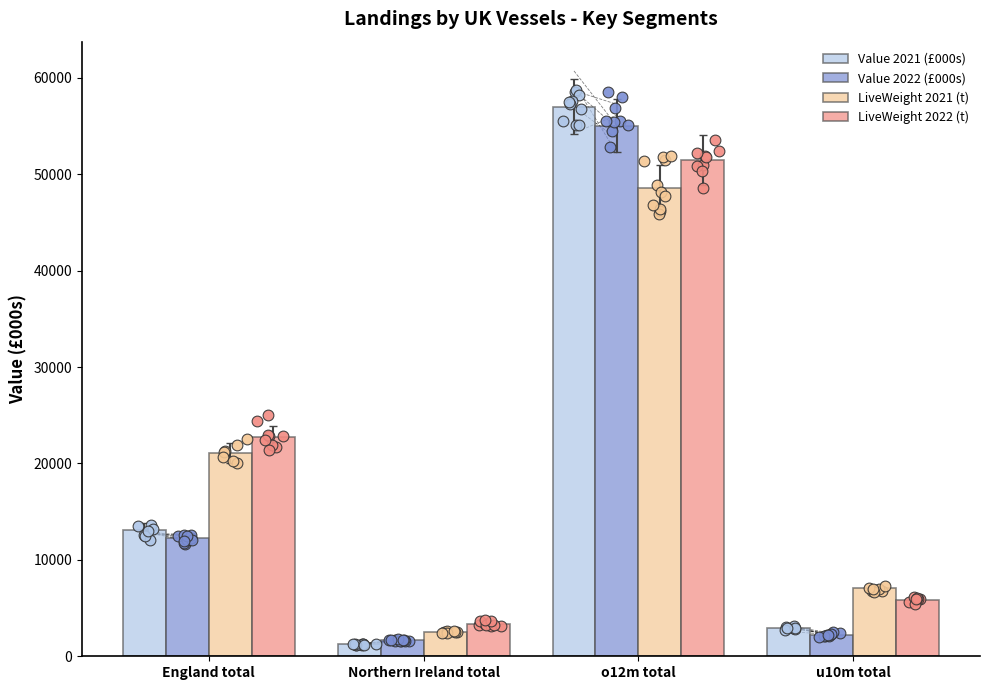

Which series reaches the maximum Y coordinate?

Value 2021 (£000s)